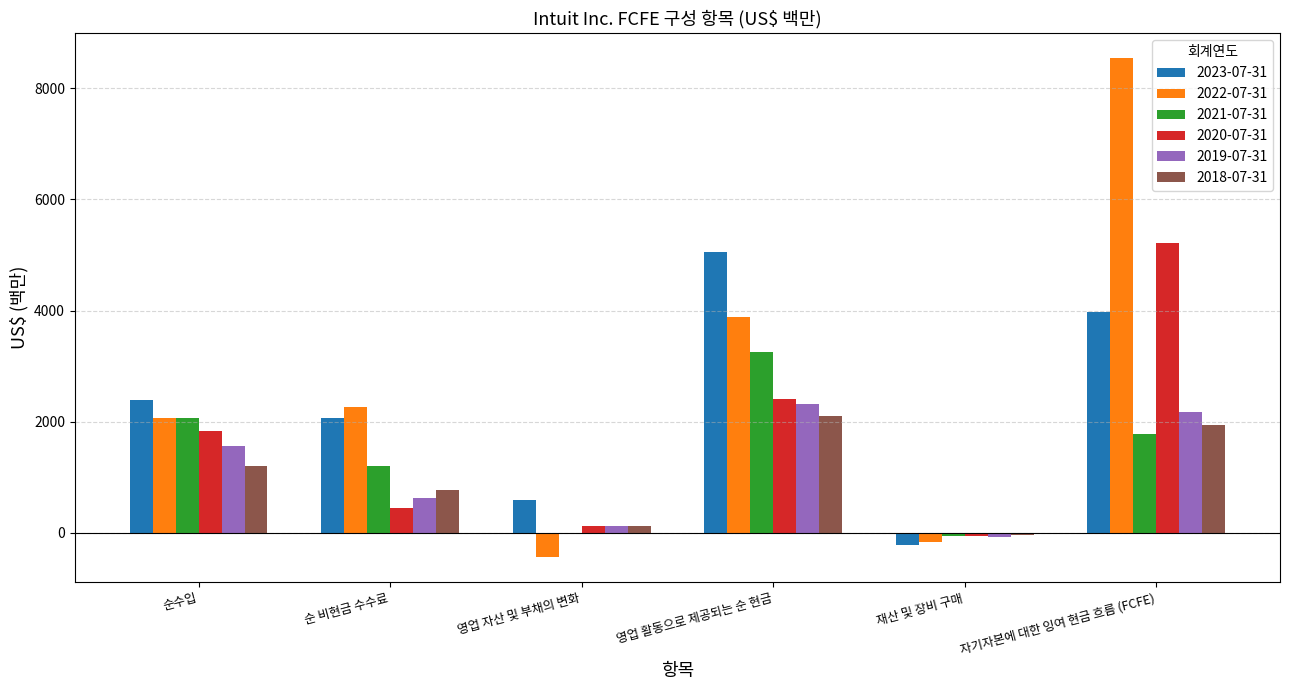

Which category has the highest value in the 2020-07-31 series?

자기자본에 대한 잉여 현금 흐름 (FCFE)